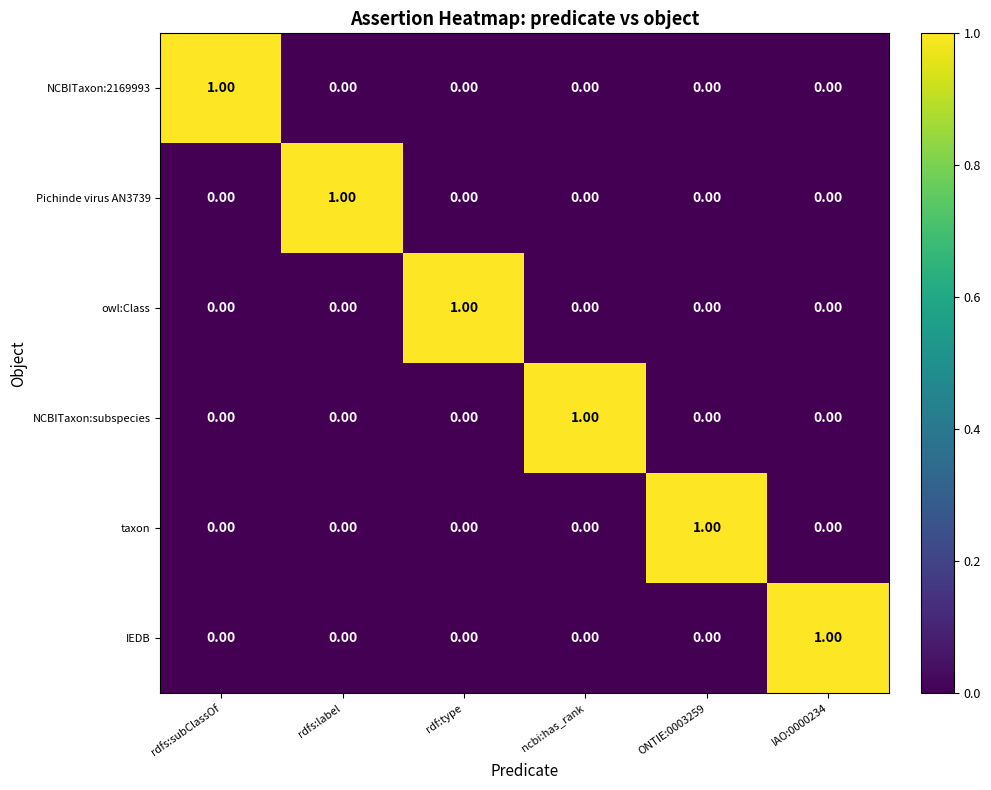

At which label does NCBITaxon:2169993 reach its peak?

rdfs:subClassOf